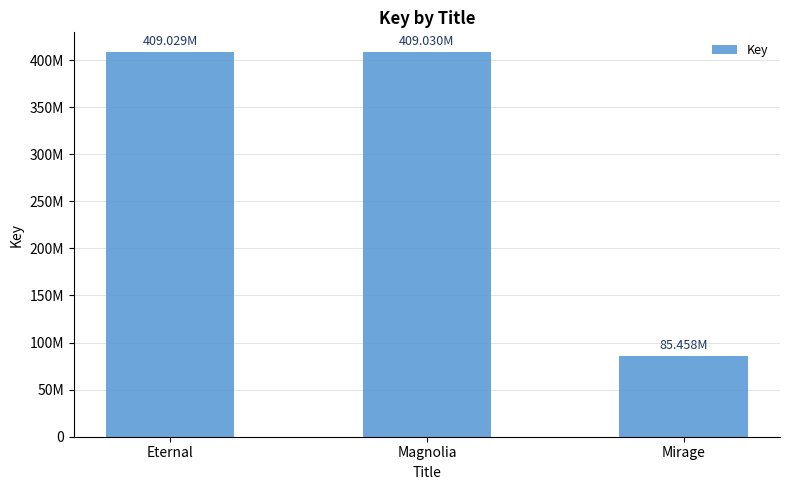

At which label does the data first exceed 409028923?

Magnolia